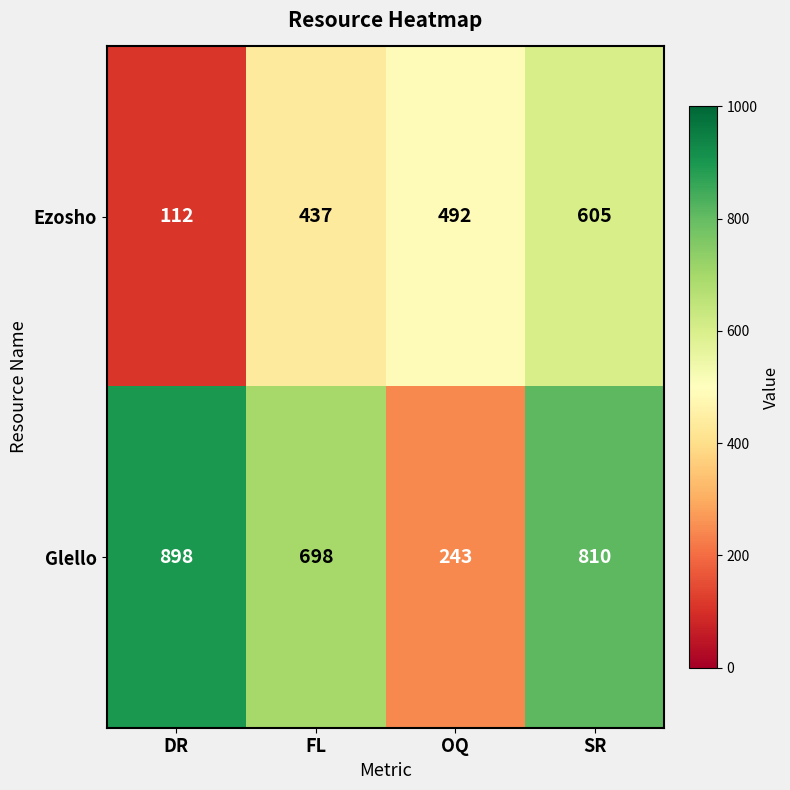

What is the average value of the Glello series?

662